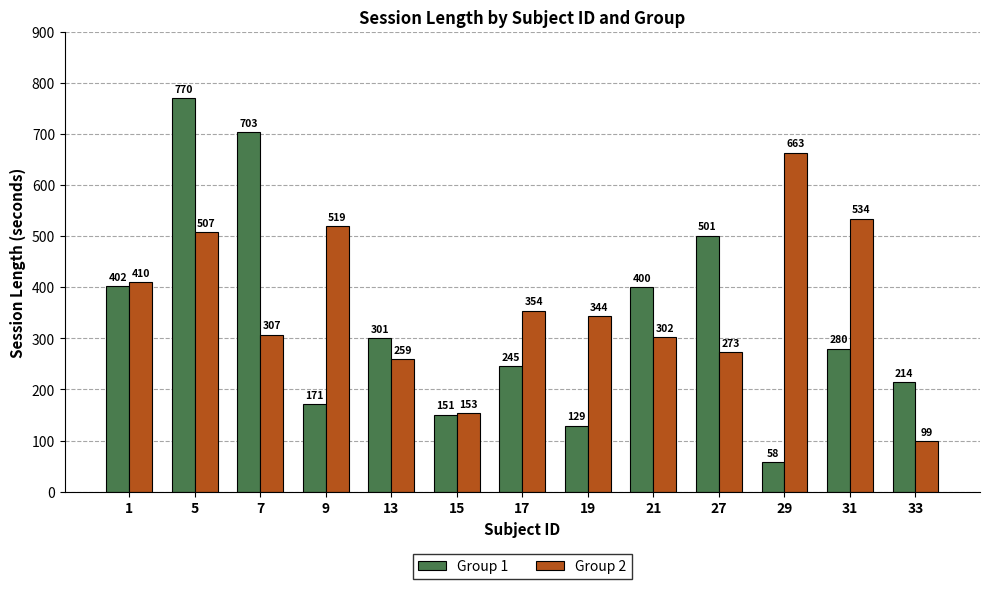

What is the value of the Group 2 bar at the 6th from the left?

153